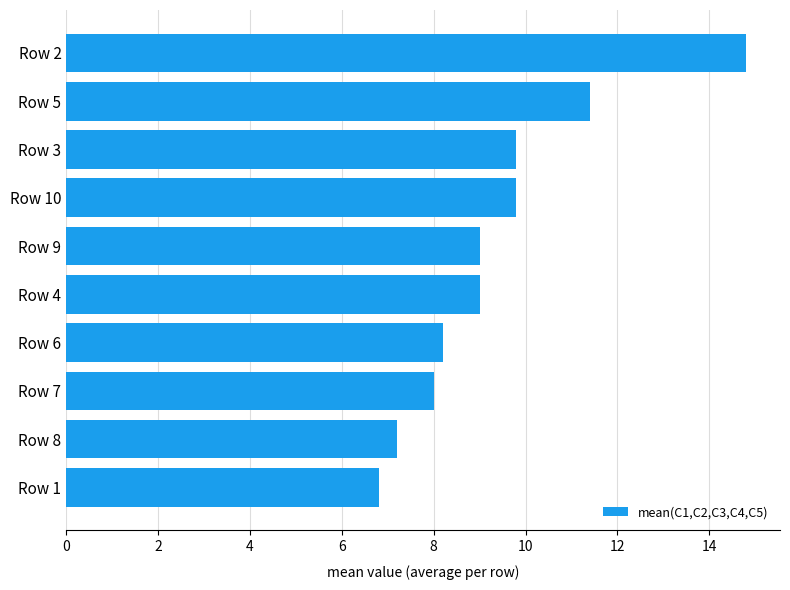

Reading bottom to top, what are all the values shown in this chart?

Row 1=6.8	Row 8=7.2	Row 7=8.0	Row 6=8.2	Row 4=9.0	Row 9=9.0	Row 10=9.8	Row 3=9.8	Row 5=11.4	Row 2=14.8